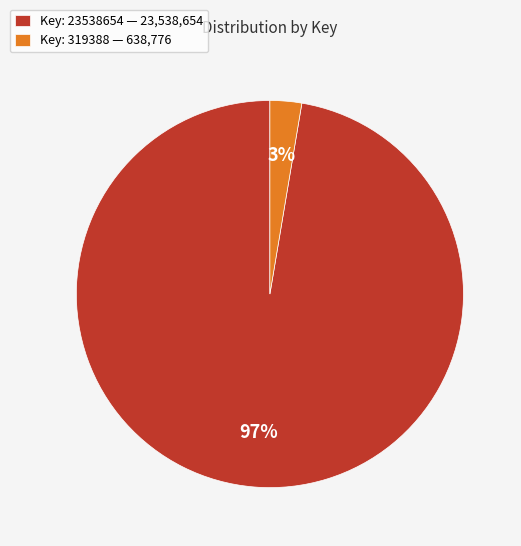

To the nearest percent, what is the average slice percentage?

50%